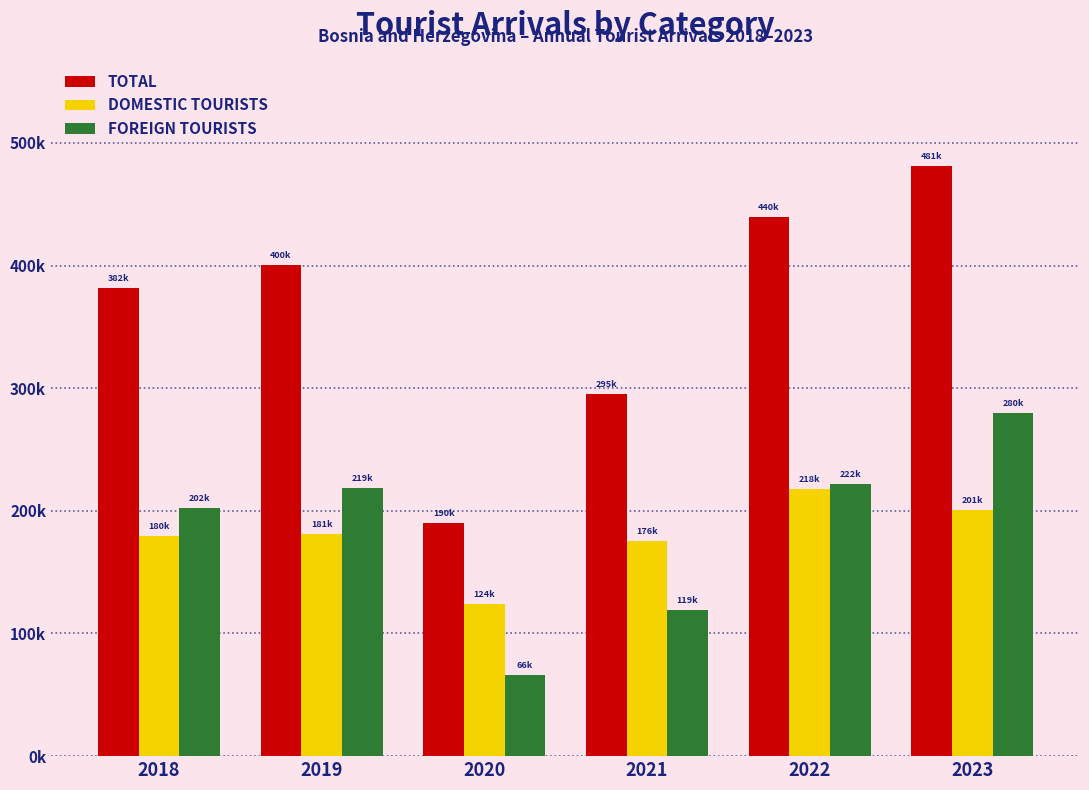

What are all the series names shown in the legend?

TOTAL, DOMESTIC TOURISTS, FOREIGN TOURISTS